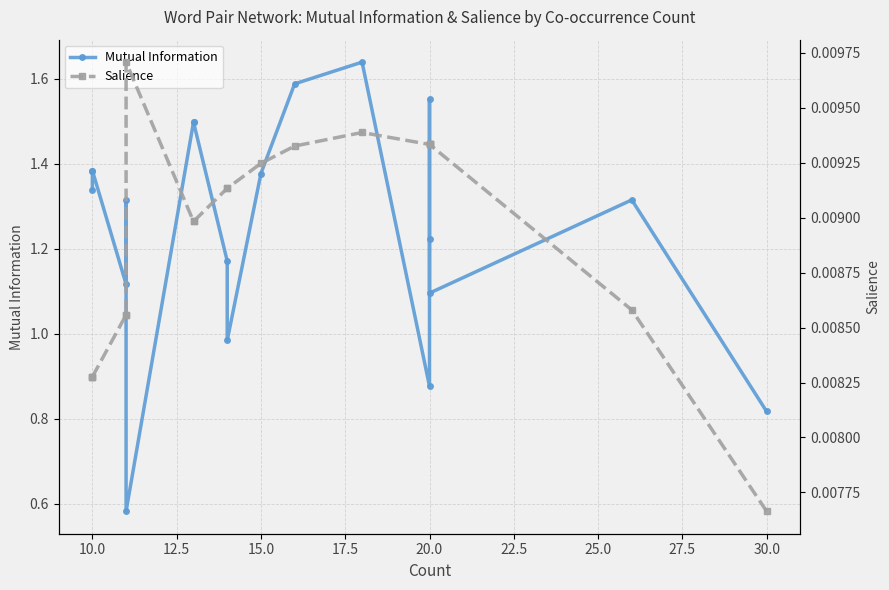

The Salience series shows 0.0 at 20.0. True or false?

False